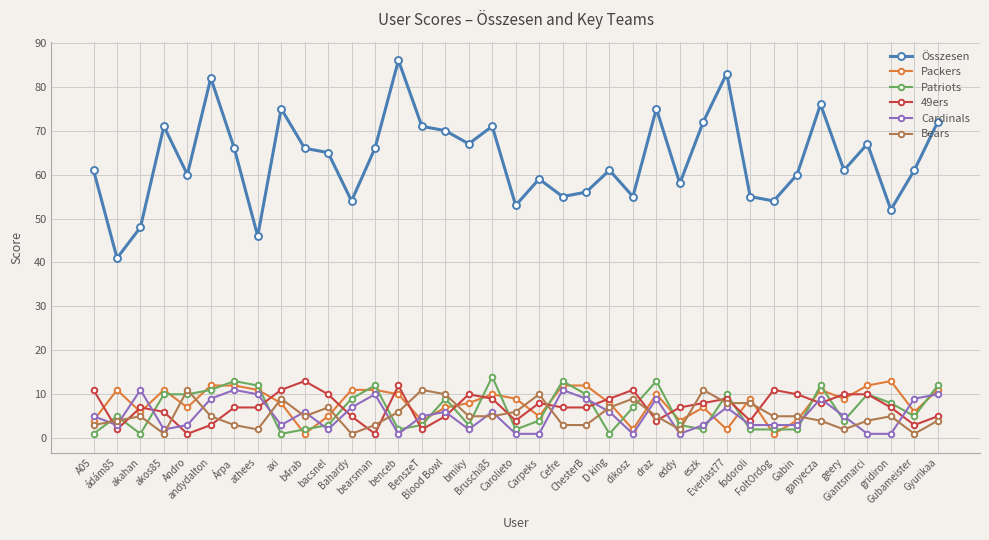

Where is the first local maximum for 49ers?

akahan